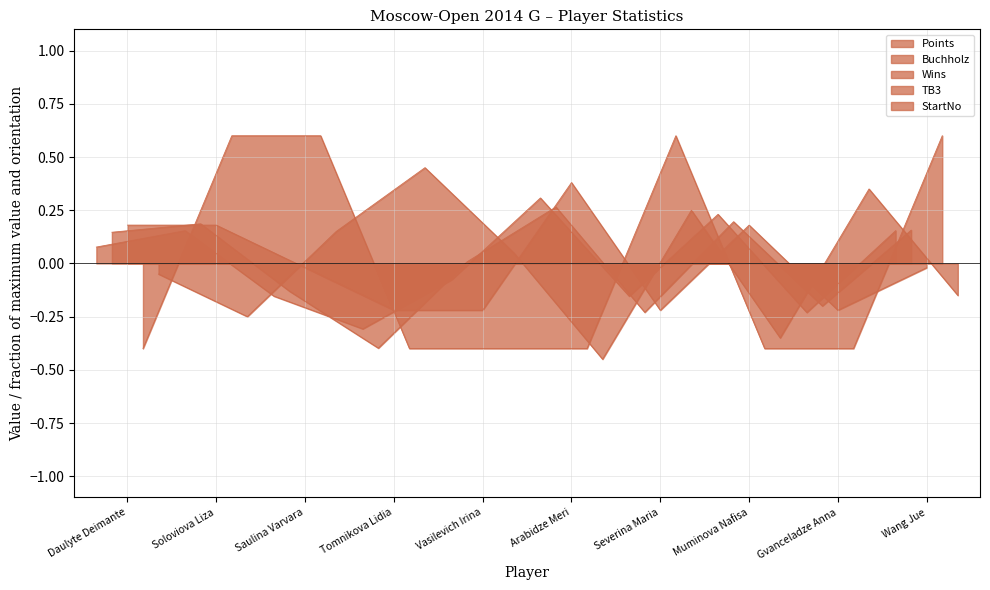

Reading left to right, what are all the values shown in this chart?

Points: 0.1	0.2	-0.2	-0.3	-0.1	0.3	-0.2	0.2	-0.2	0.2
Buchholz: 0.1	0.2	-0.1	-0.4	0.0	0.3	-0.2	0.2	-0.2	0.2
Wins: 0.2	0.2	-0.0	-0.2	-0.2	0.4	-0.2	0.2	-0.2	-0.0
TB3: -0.4	0.6	0.6	-0.4	-0.4	-0.4	0.6	-0.4	-0.4	0.6
StartNo: -0.1	-0.3	0.1	0.4	0.0	-0.5	0.2	-0.4	0.3	-0.2